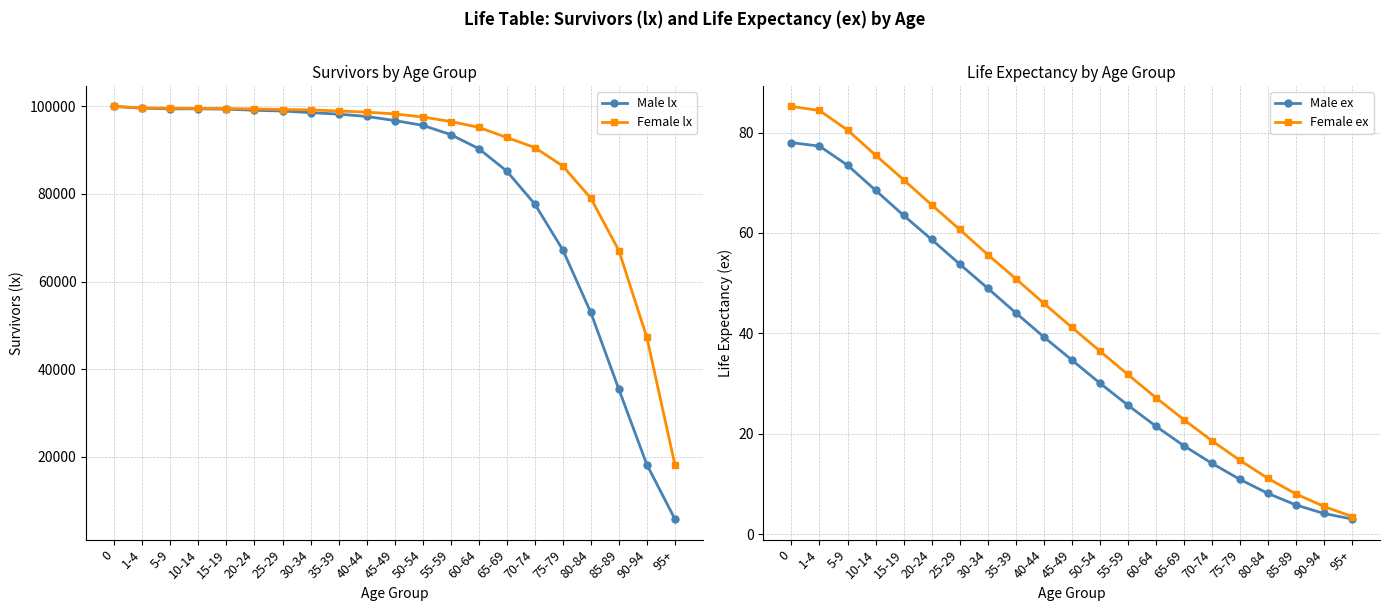

Reading left to right, what are all the values shown in this chart?

Male lx: 100000.0	99608.0	99462.0	99458.0	99393.0	99131.0	98963.0	98590.0	98256.0	97726.0	96791.0	95694.0	93576.0	90366.0	85242.0	77703.0	67243.0	52917.0	35377.0	18150.0	5722.0
Female lx: 100000.0	99680.0	99594.0	99538.0	99515.0	99434.0	99299.0	99230.0	98968.0	98706.0	98303.0	97596.0	96563.0	95232.0	92922.0	90612.0	86400.0	79040.0	67080.0	47210.0	18150.0
Male ex: 78.0	77.3	73.5	68.5	63.5	58.7	53.8	49.0	44.1	39.3	34.7	30.1	25.7	21.5	17.6	14.1	10.9	8.1	5.8	4.1	3.0
Female ex: 85.2	84.4	80.5	75.5	70.6	65.6	60.7	55.7	50.9	46.0	41.2	36.5	31.8	27.2	22.8	18.6	14.7	11.1	8.0	5.5	3.5